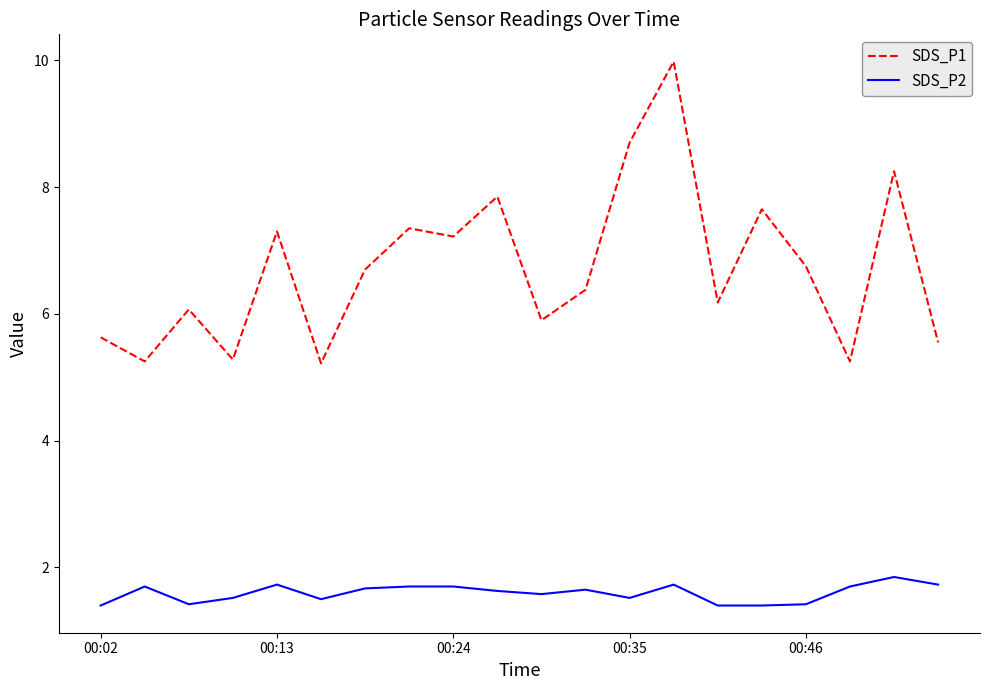

Which series has the widest spread of values?

SDS_P1